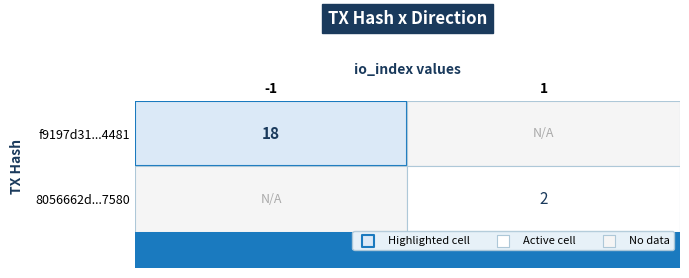

What value does the 8056662d23f12e04342d0631147ffa9b3297580 series have at io_index?

2